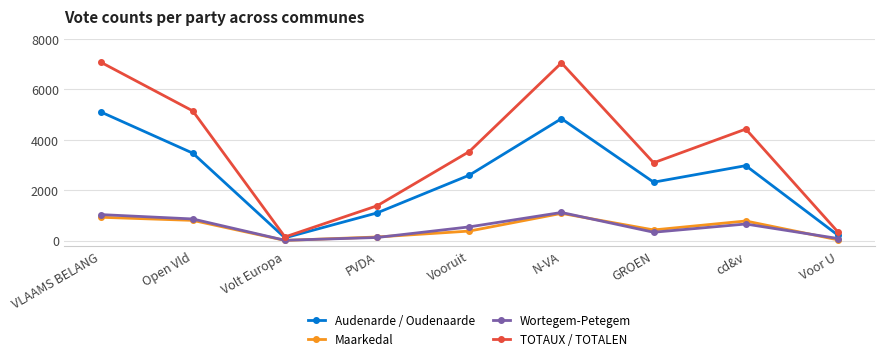

Between Open Vld and PVDA, which series saw the biggest shift?

TOTAUX / TOTALEN